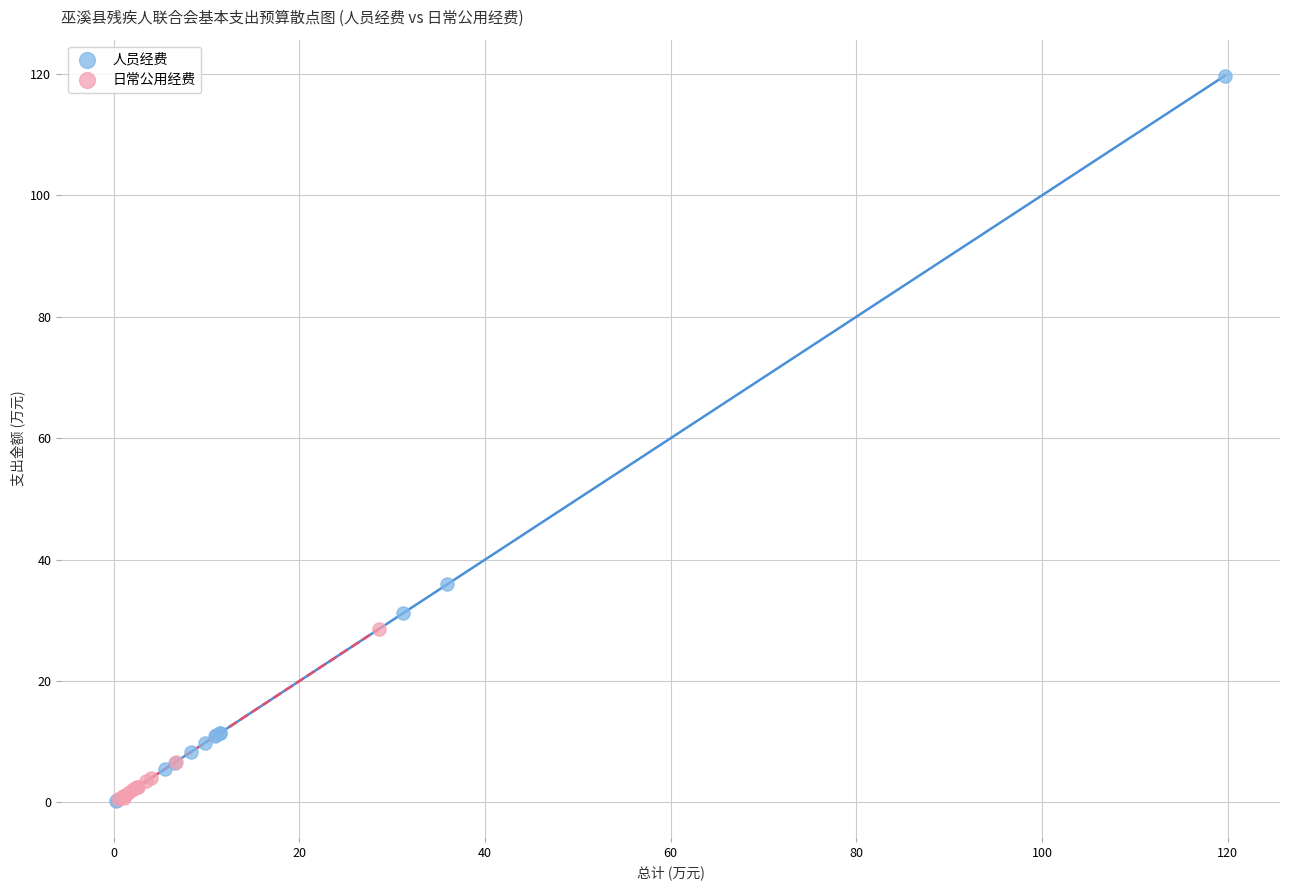

Which series has the largest Y range (max minus min)?

人员经费